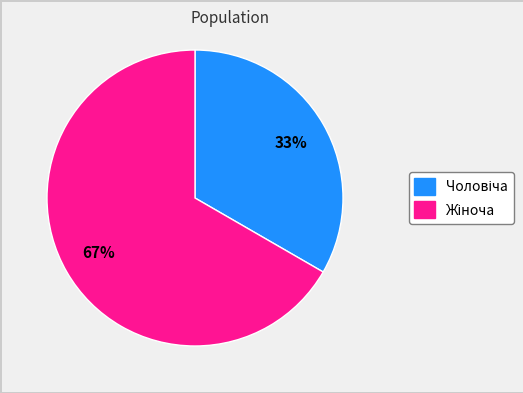

Is there any slice that represents more than half of the pie?

Yes